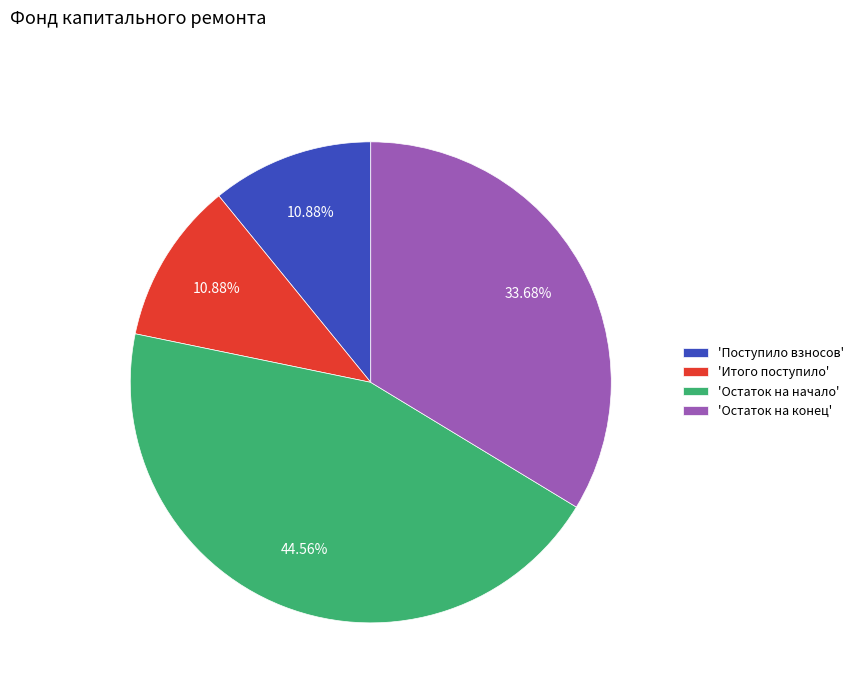

Does any single category account for the majority?

No